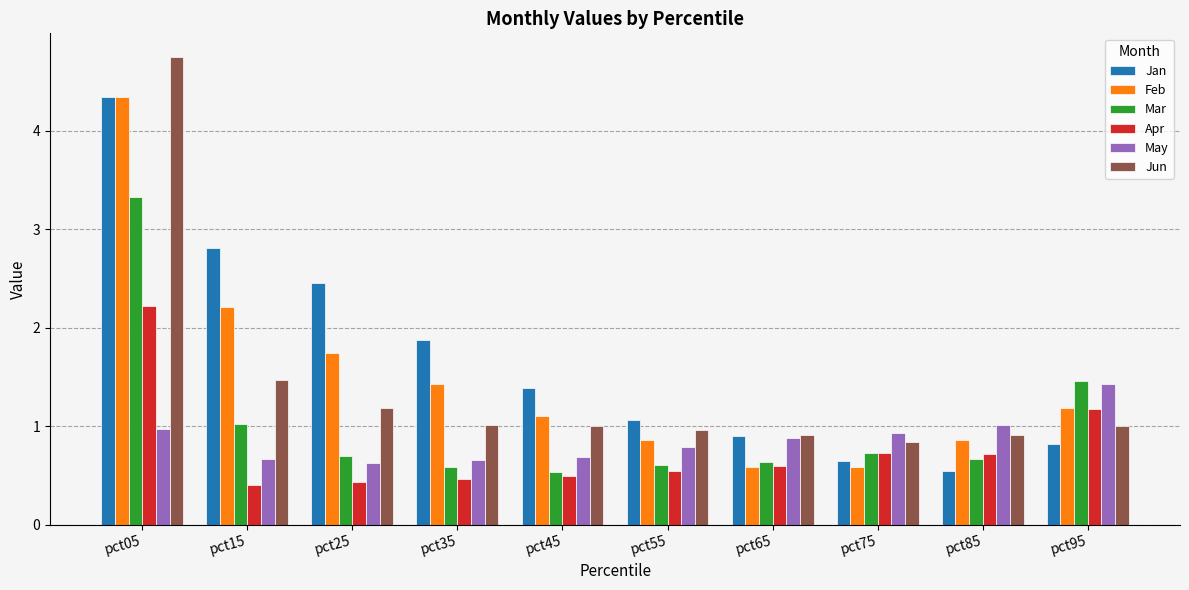

The value of Jun at pct85 is 0.2. True or false?

False